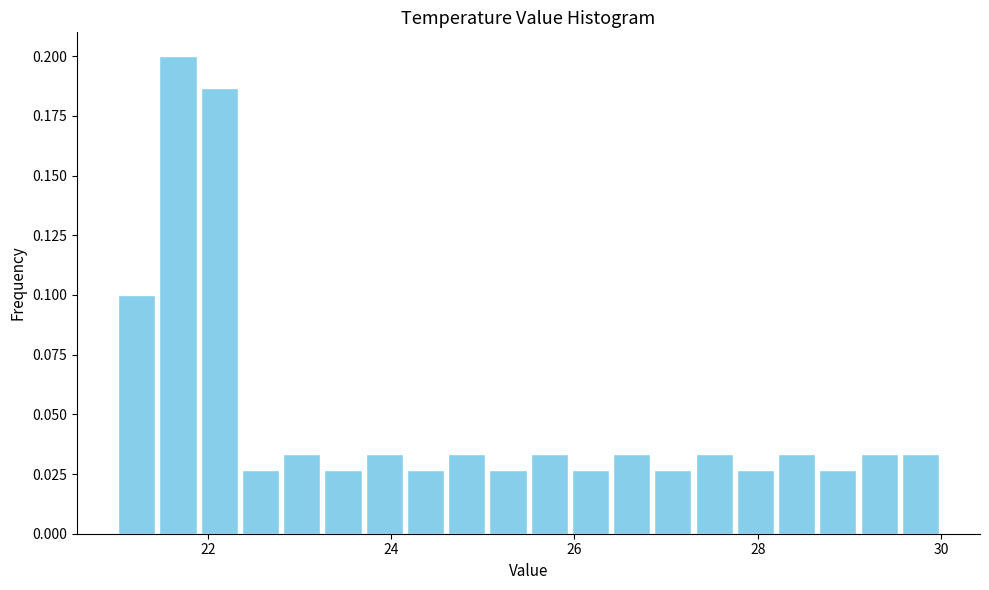

Read against the x-axis, roughly where is the centre of the tallest bar?

21.6